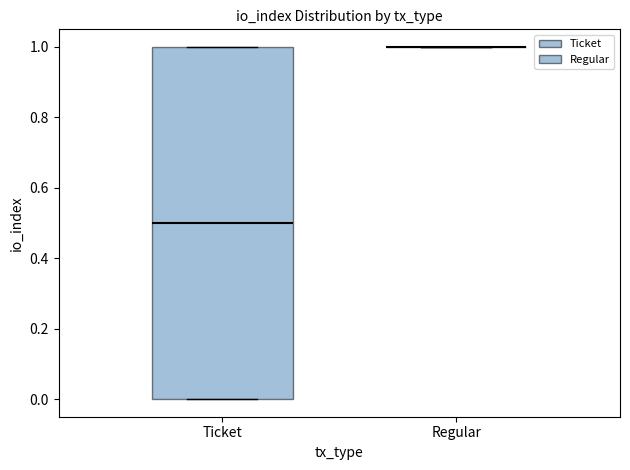

Reading left to right, transcribe this box plot: for each box, give where its median line is, the range the box spans, and where its two whiskers end, as read against the y-axis. The values are not printed on the chart, so give them approximately, as read against the axis.

Ticket: median 0.5, box 0.0 to 1.0, whiskers 0.0 to 1.0
Regular: box collapsed to a line at 1.0, whiskers 1.0 to 1.0